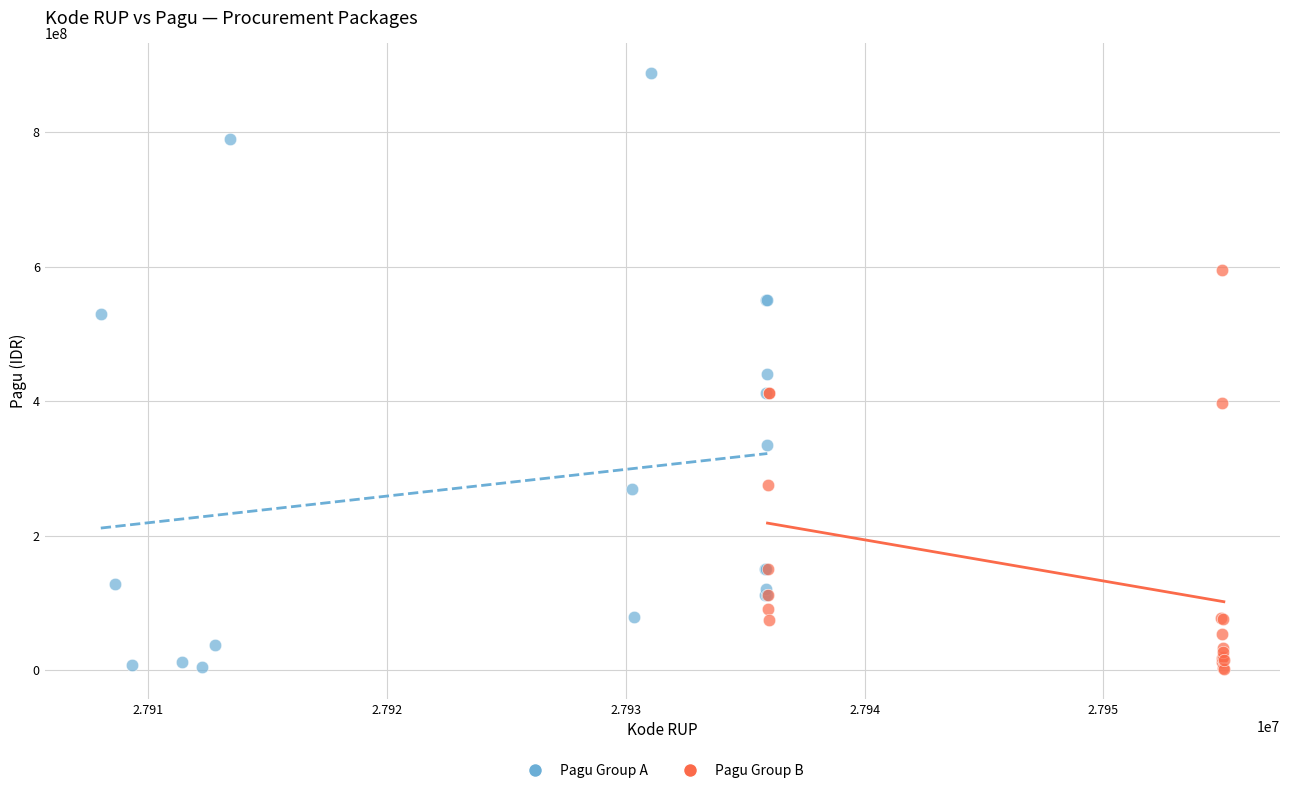

Which series has the widest spread of Y values?

Pagu Group A